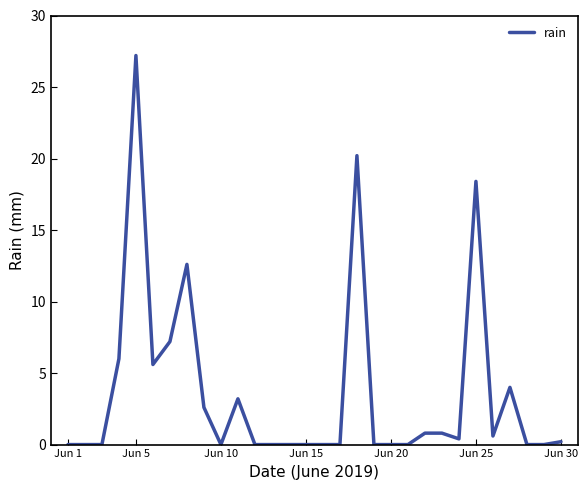

What is the difference between the maximum and minimum values?

27.2